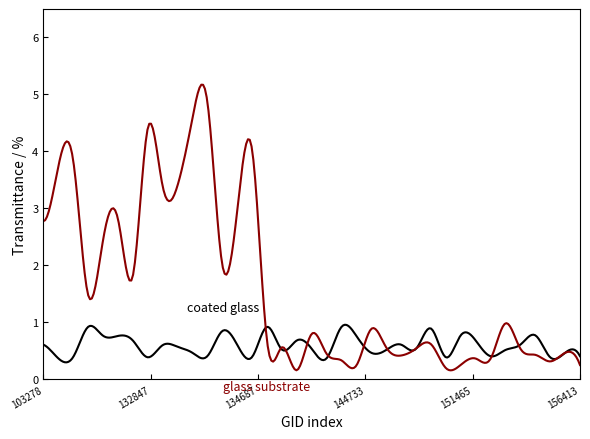

What is the greatest value displayed?

5.2